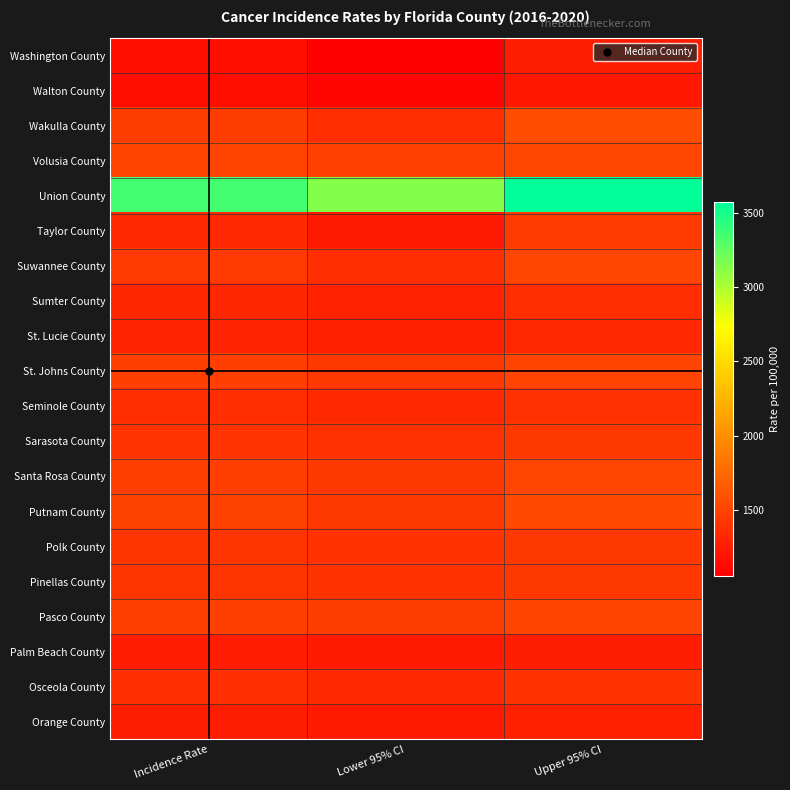

What is the total value across all series at Upper 95% CI?

30421.5